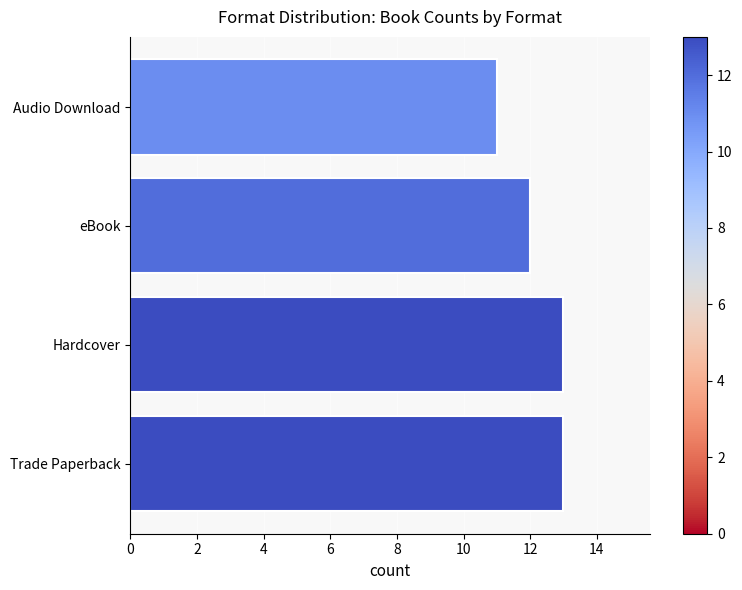

What is the average value?

12